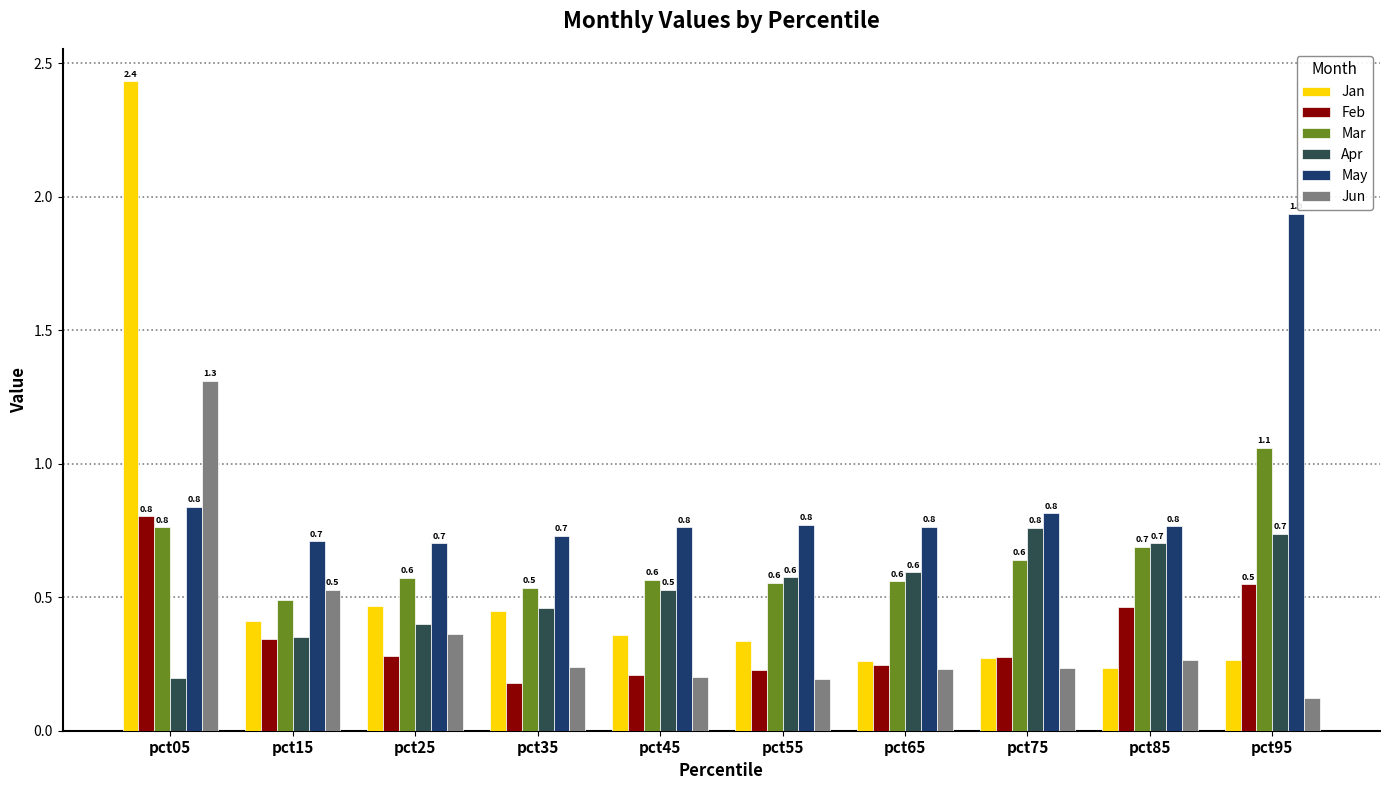

Which series has the largest total across all categories?

May